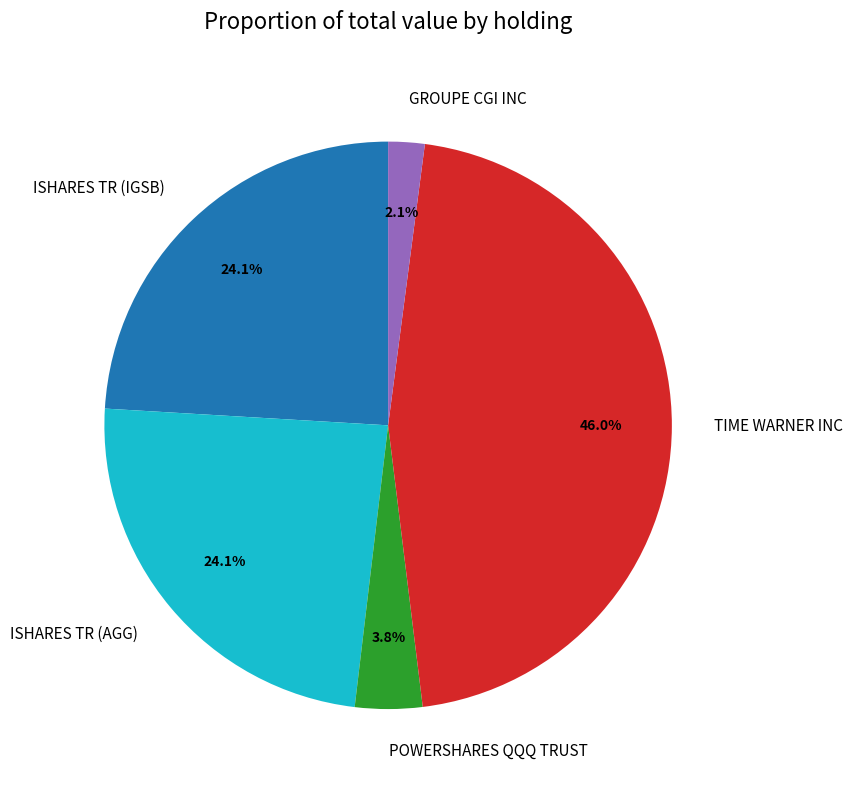

To the nearest percent, what is the combined percentage of ISHARES TR (AGG) and POWERSHARES QQQ TRUST?

28%